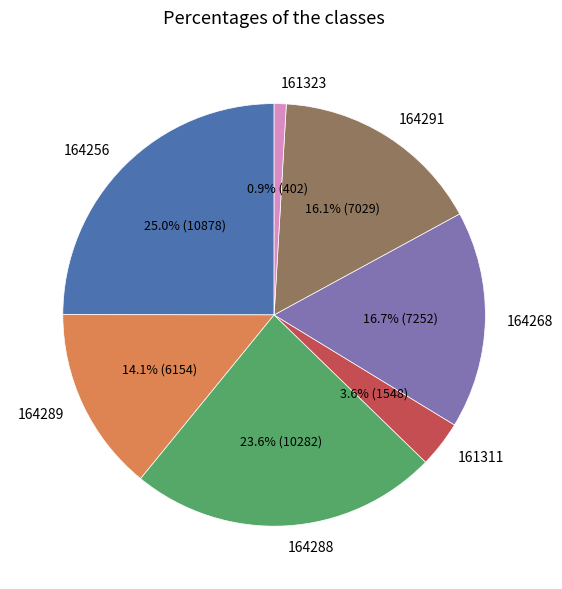

Rank the categories by value from lowest to highest.

161323, 161311, 164289, 164291, 164268, 164288, 164256